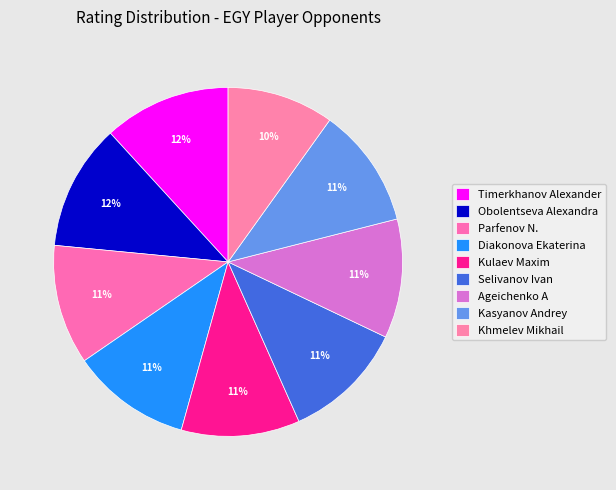

What is the total percentage of Timerkhanov Alexander and Obolentseva Alexandra?

23.5%